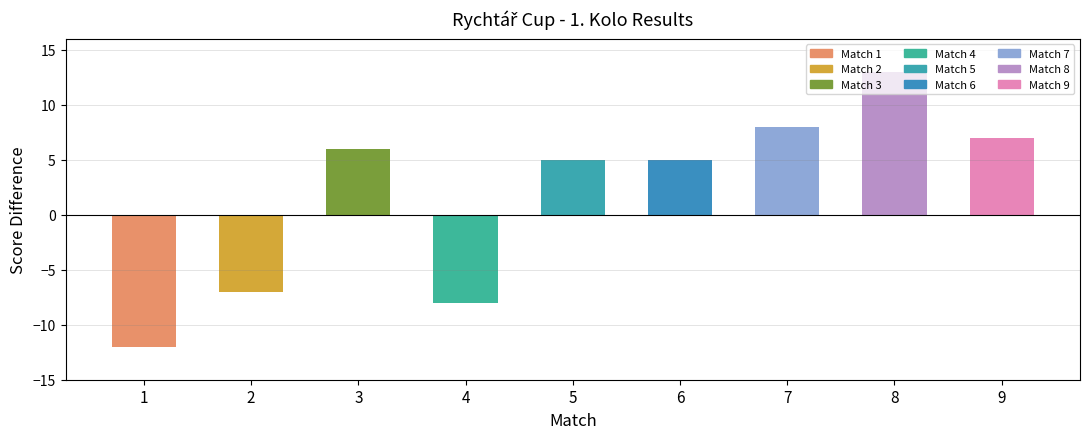

Does the chart contain stacked bars?

No